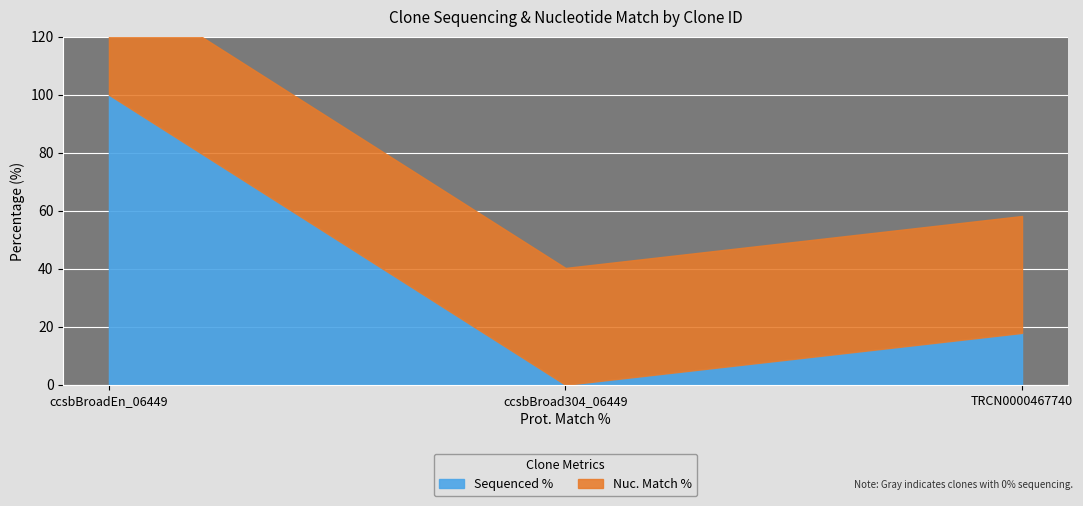

Is it true that Sequenced % equals 17.9 at TRCN0000467740?

True